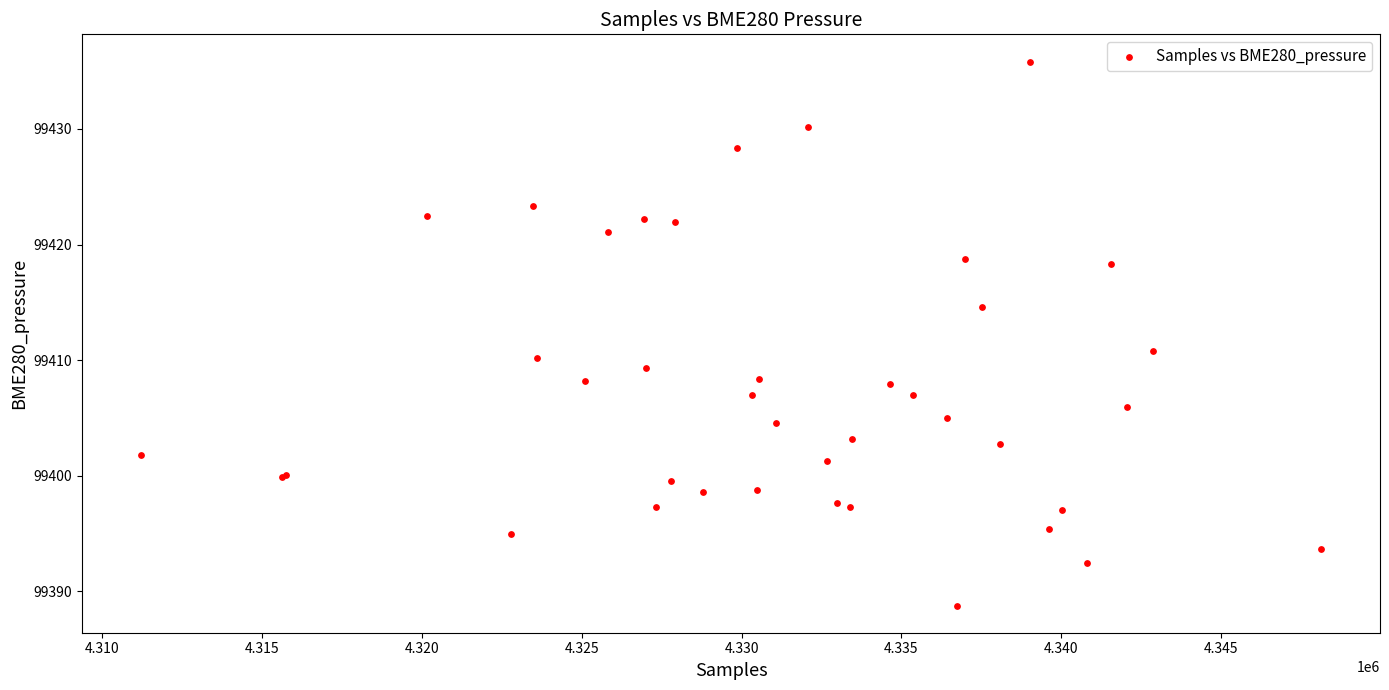

What Y value in the scatter plot is closest to 99412?

99410.8